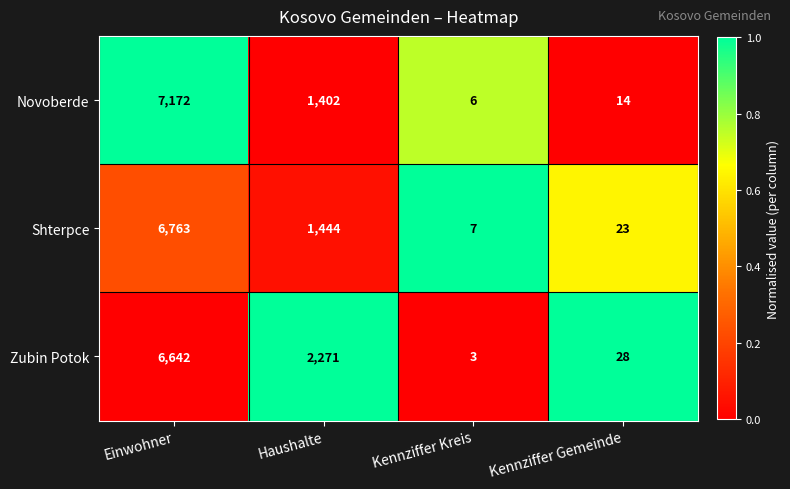

True or false: Zubin Potok has a value of 1 at Kennziffer Kreis.

False